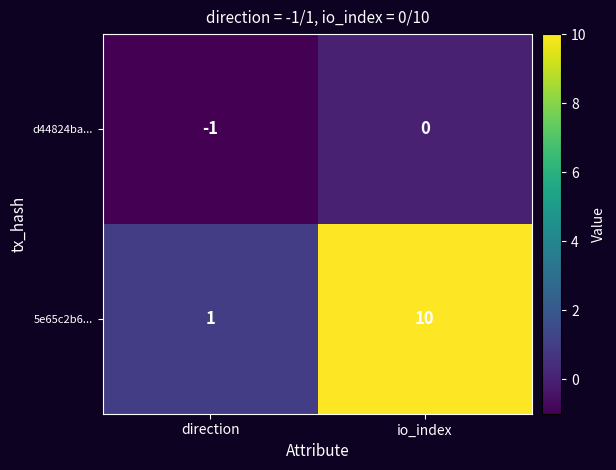

Which series changed the most between direction and io_index?

5e65c2b6...